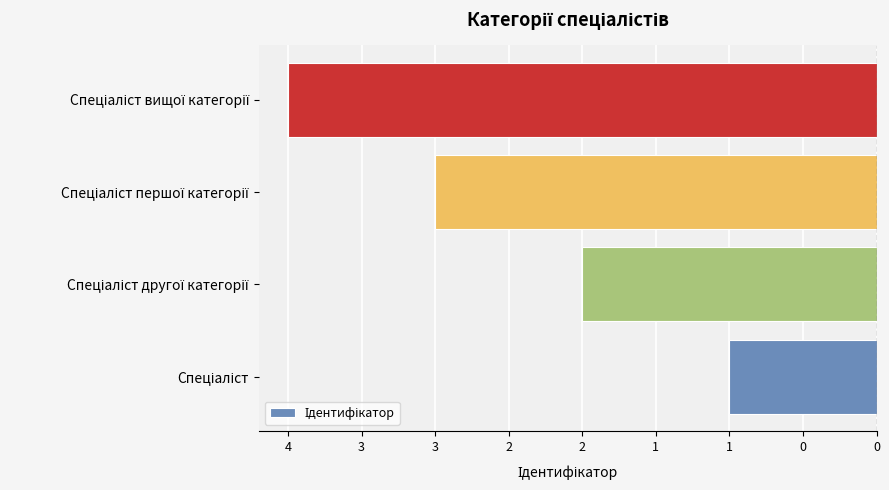

Are the bars horizontal?

Yes